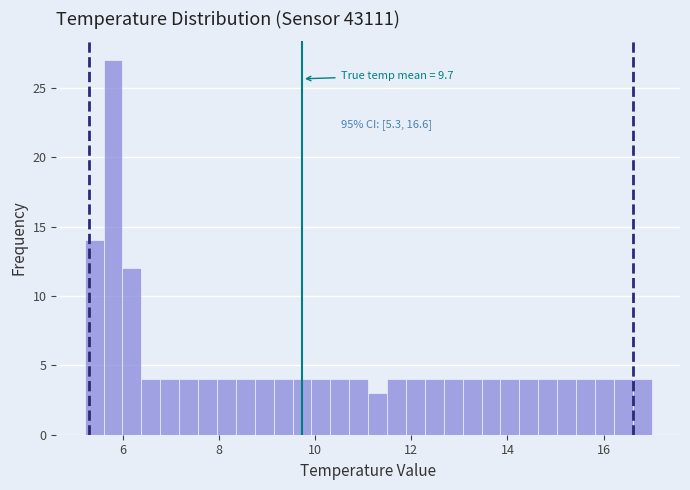

Around what value on the x-axis is the tallest bar? Give the approximate position of its centre, as read against the axis.

5.8